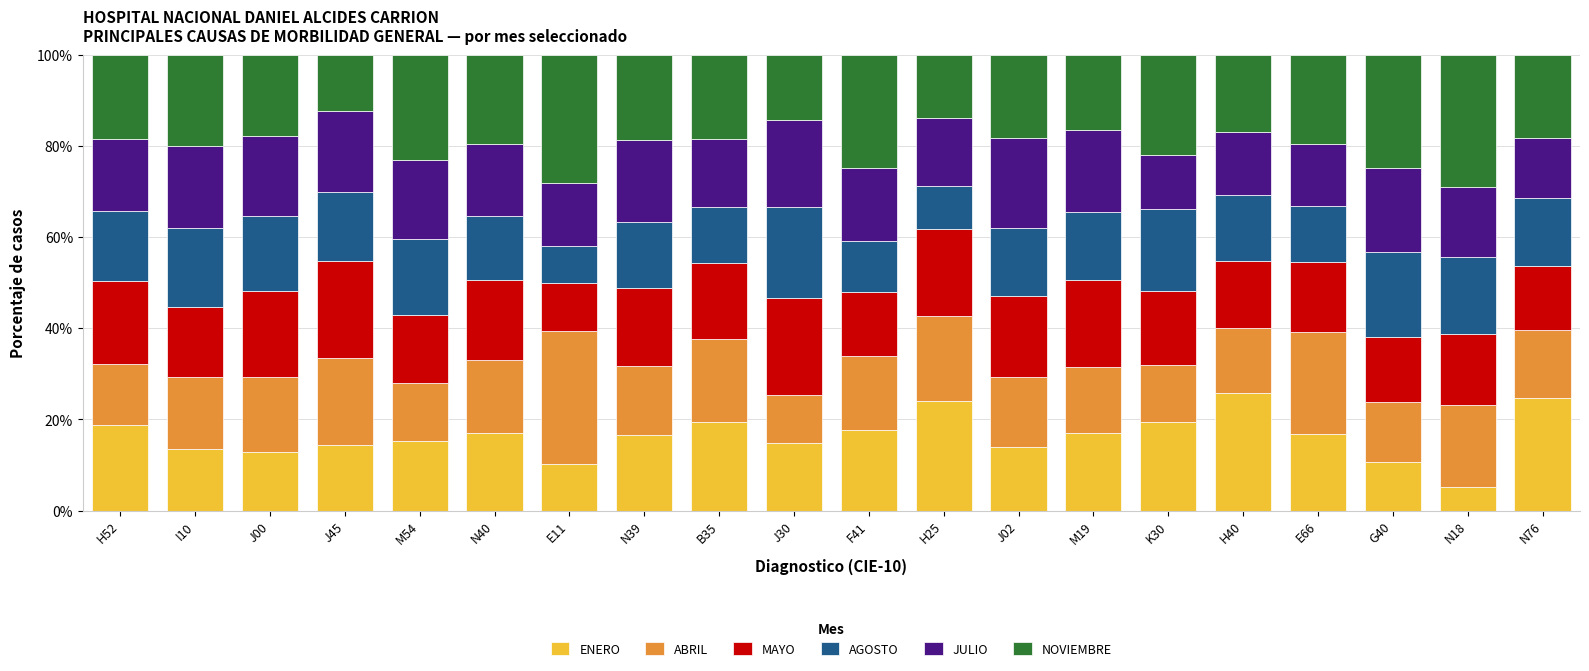

What is the difference between the maximum and minimum values in the ENERO series?

20.7